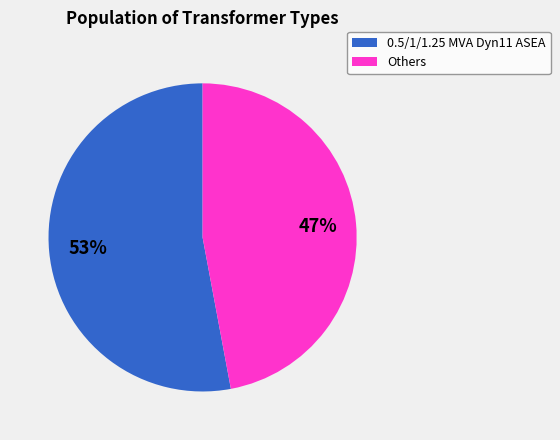

To the nearest percent, what is the difference between the largest and smallest slice percentages?

6%